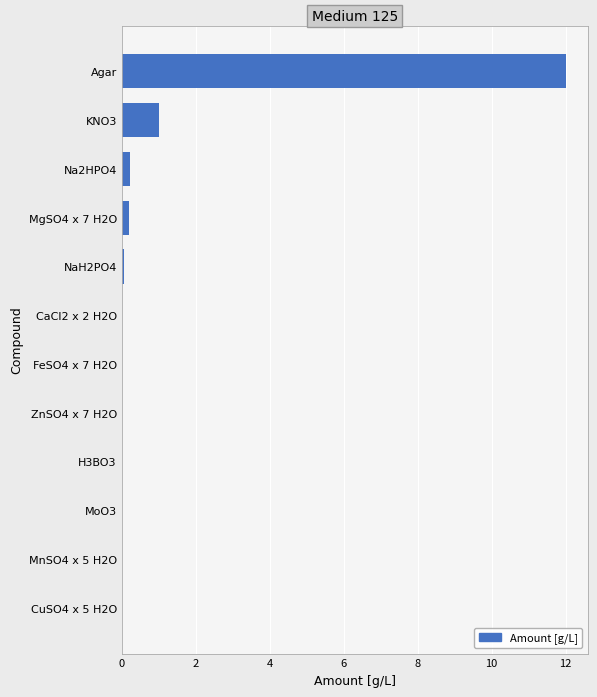

What value does the data have at Agar?

12.0